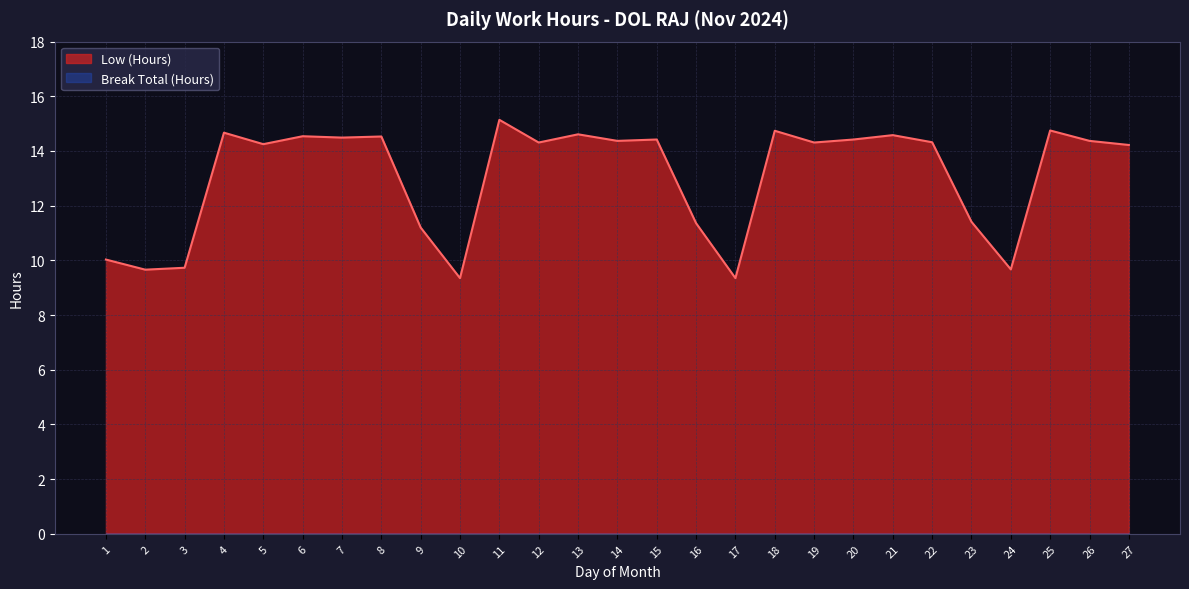

What is the value of the 9th point from the left?

11.2